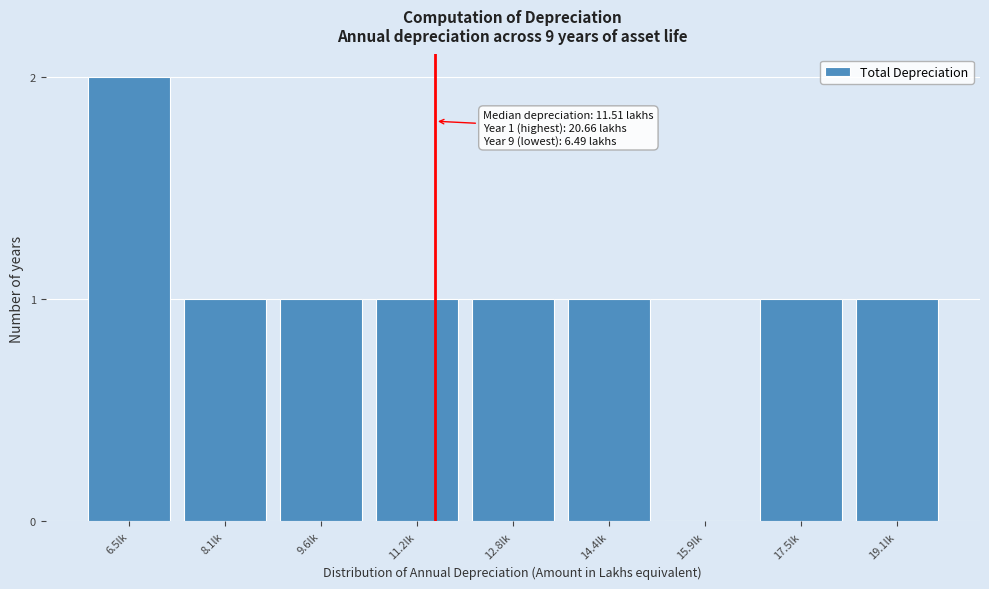

Reading left to right, transcribe all the data shown in this chart.

6.5lk=2	8.1lk=1	9.6lk=1	11.2lk=1	12.8lk=1	14.4lk=1	15.9lk=0	17.5lk=1	19.1lk=1